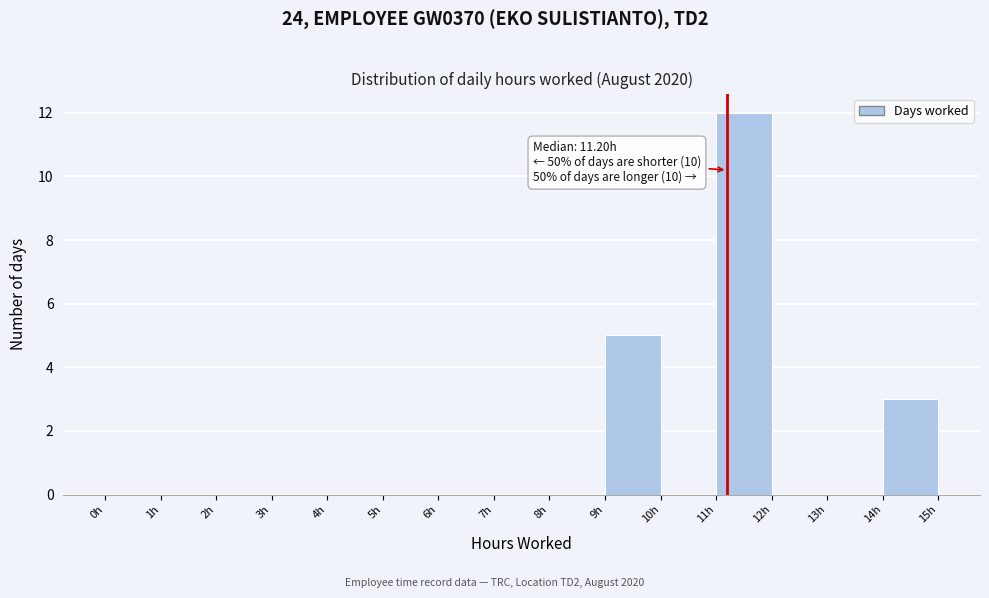

Which range on the x-axis has the tallest bar?

11 to 12